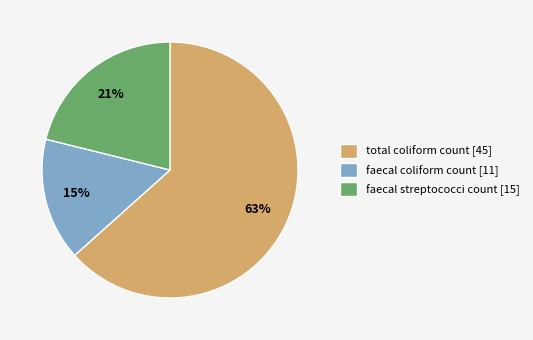

The faecal coliform count [11] slice represents 6% of the pie. True or false?

False